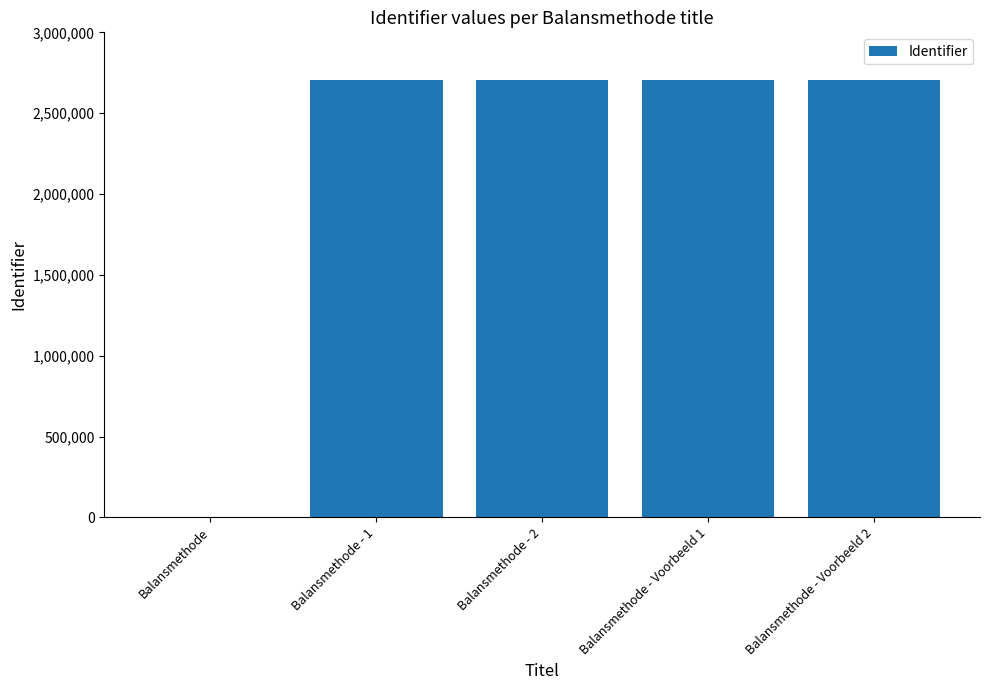

The value at Balansmethode - 1 is 1810527. True or false?

False